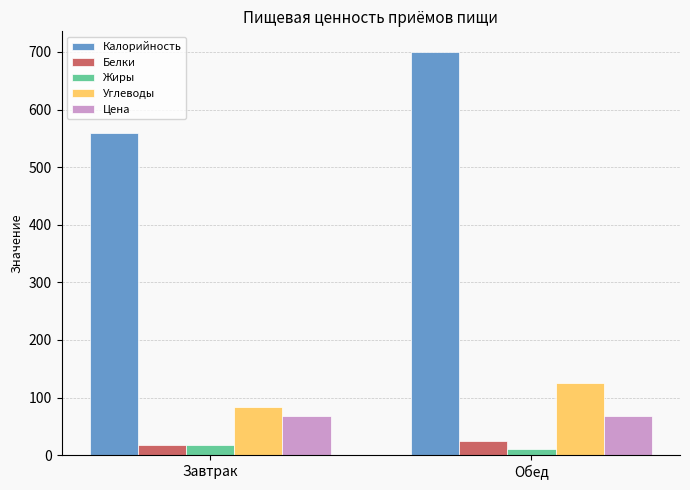

What position from the right is Обед?

1